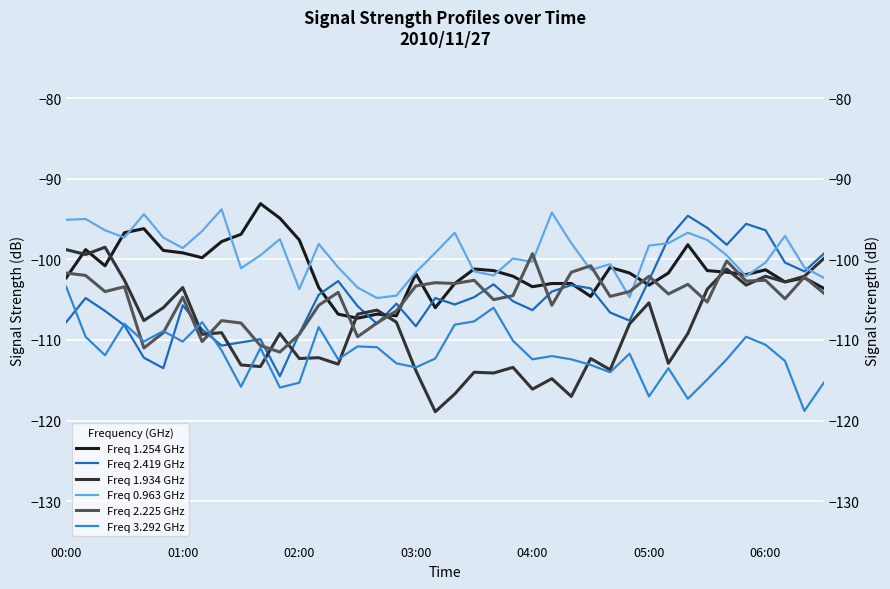

True or false: Freq 0.963 GHz and Freq 2.419 GHz intersect in this chart.

True